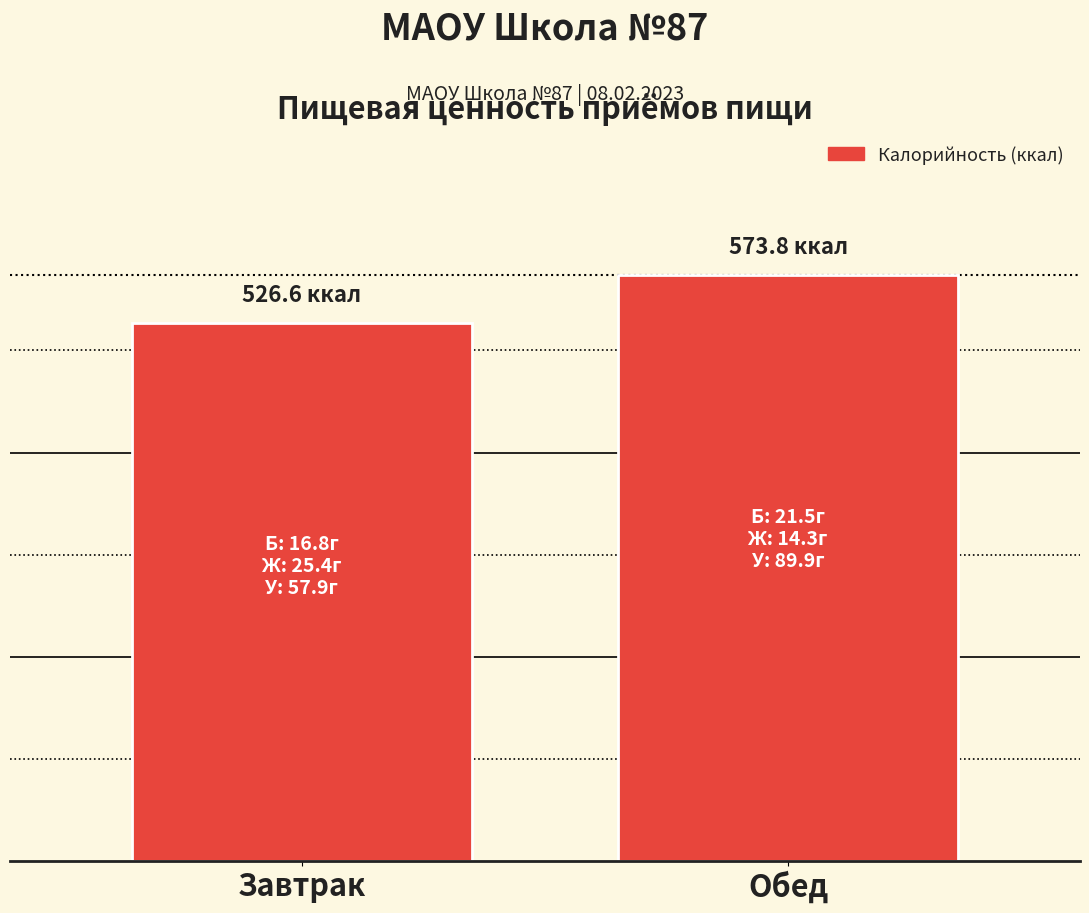

What position from the left is Завтрак?

1